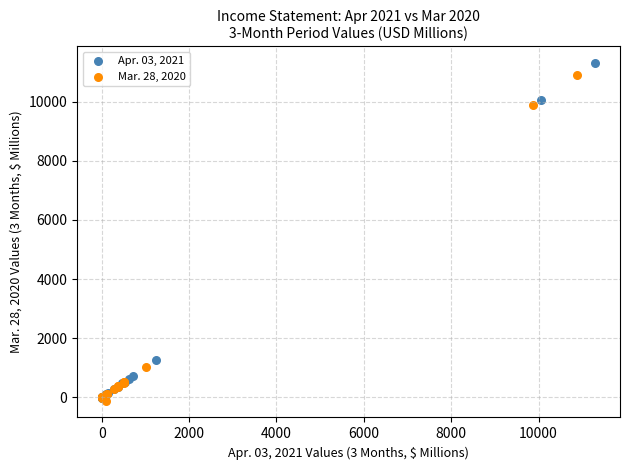

Which series has the widest spread of Y values?

Apr. 03, 2021